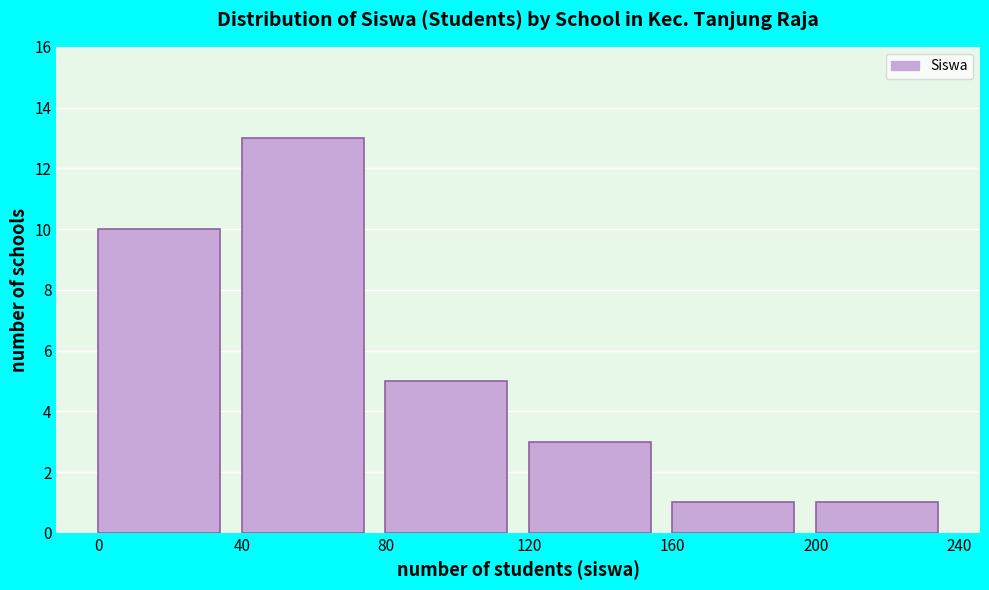

How tall is the bar that spans 80 to 120 on the x-axis? The values are not printed on the chart, so give them approximately, as read against the axis.

5